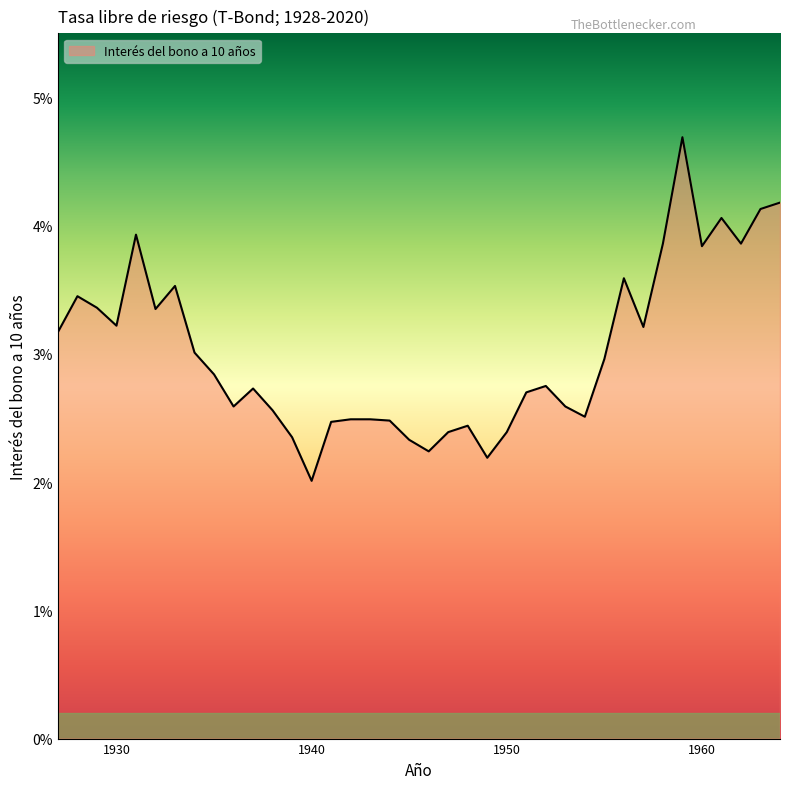

Rank the categories by value from lowest to highest.

1940, 1949, 1946, 1945, 1939, 1947, 1950, 1948, 1941, 1944, 1942, 1943, 1954, 1938, 1936, 1953, 1951, 1937, 1952, 1935, 1955, 1934, 1927, 1957, 1930, 1932, 1929, 1928, 1933, 1956, 1960, 1958, 1962, 1931, 1961, 1963, 1964, 1959